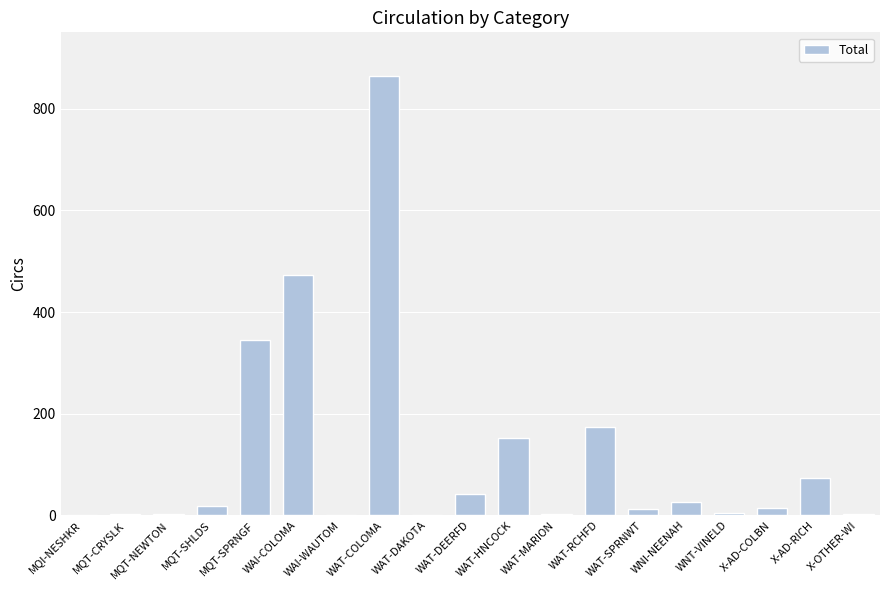

Is it true that the value at WAT-HNCOCK is 216?

False